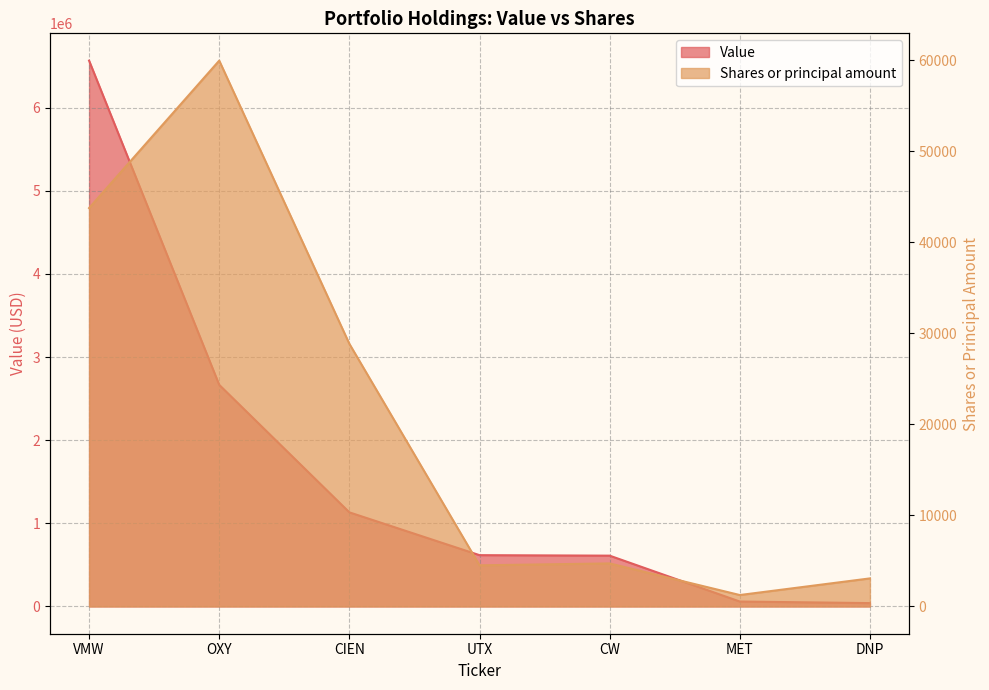

At which label is Value closest to 3303500?

OXY